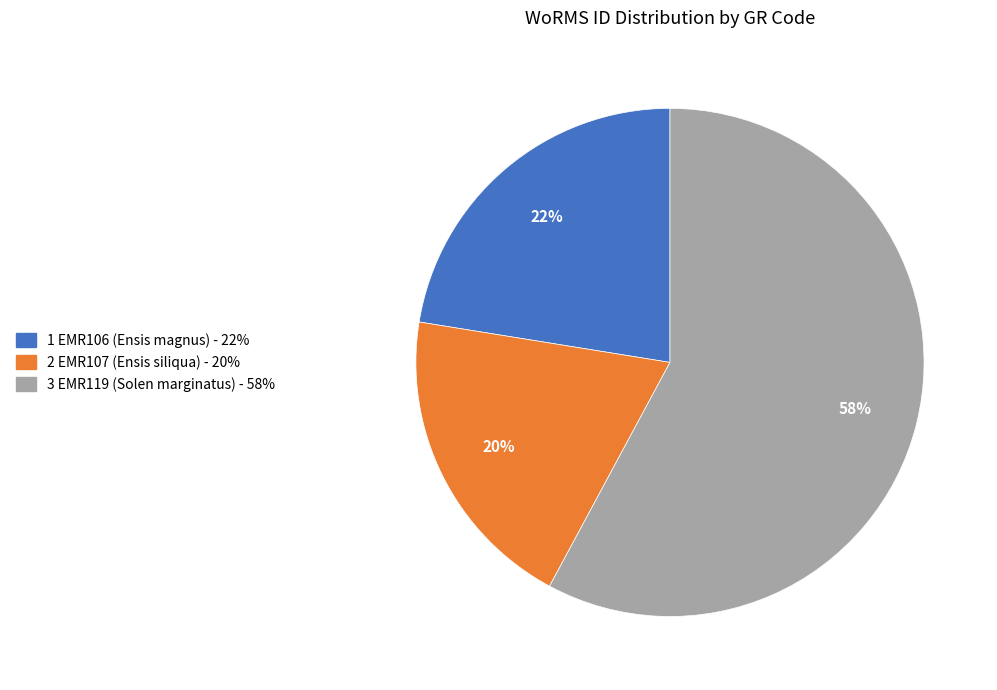

Is there any slice that represents more than half of the pie?

Yes